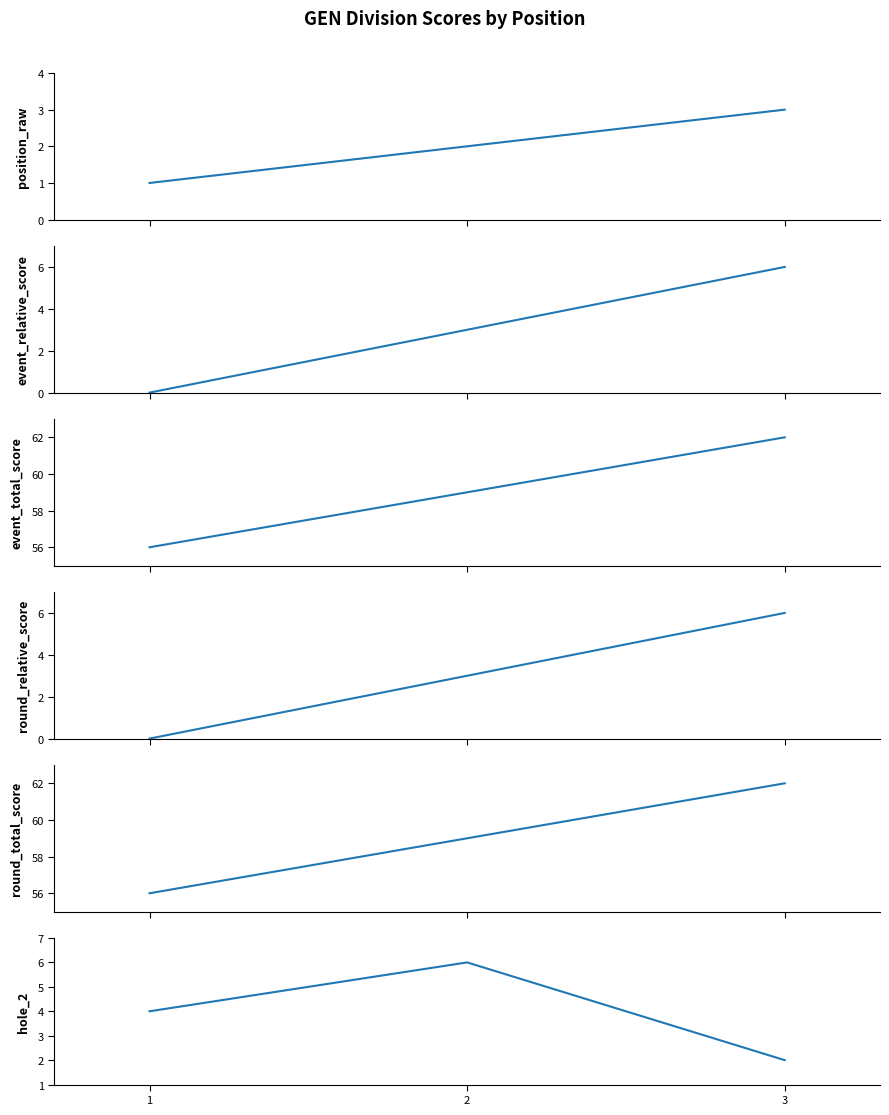

At how many categories does at least one series exceed 23?

3